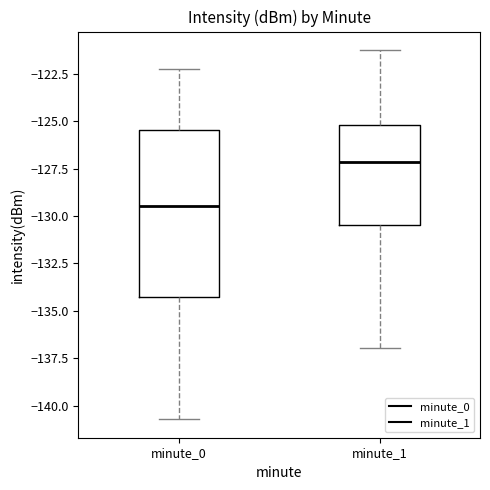

Reading left to right, transcribe this box plot: for each box, give where its median line is, the range the box spans, and where its two whiskers end, as read against the y-axis. The values are not printed on the chart, so give them approximately, as read against the axis.

minute_0: median -129.5, box -134.0 to -125.5, whiskers -140.5 to -122.0
minute_1: median -127.0, box -130.5 to -125.0, whiskers -137.0 to -121.5